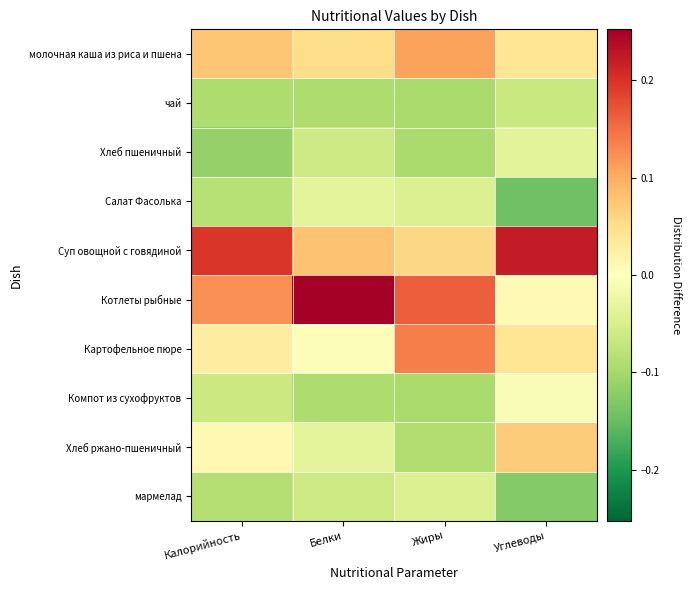

Between Калорийность and Жиры, which series saw the biggest shift?

Суп овощной с говядиной